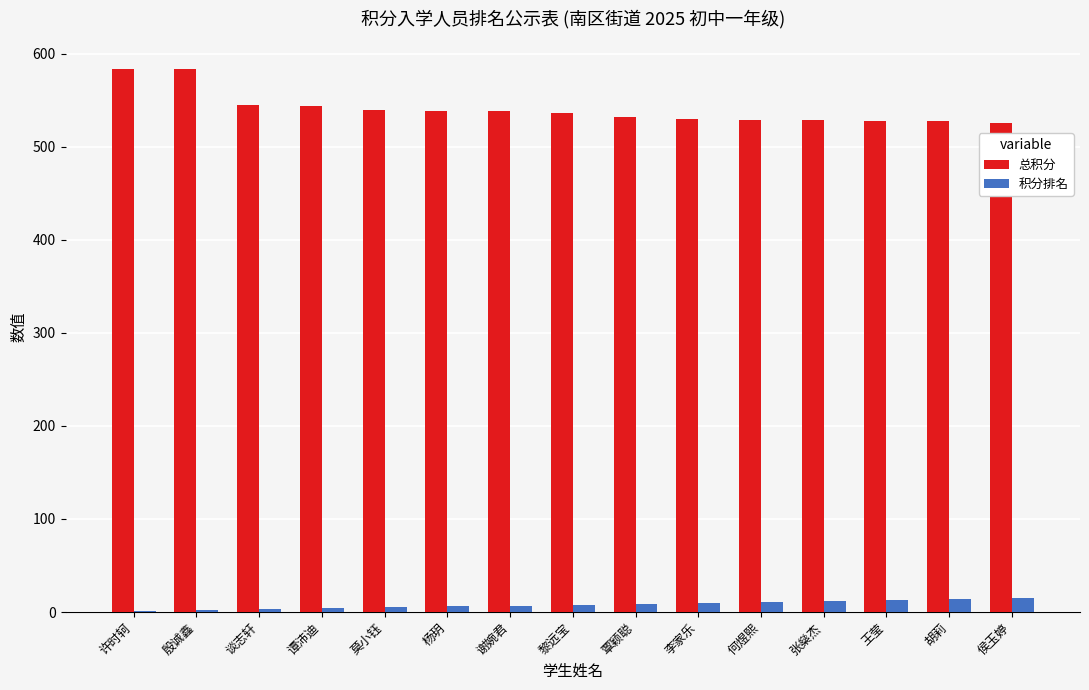

How many series are shown in this chart?

2